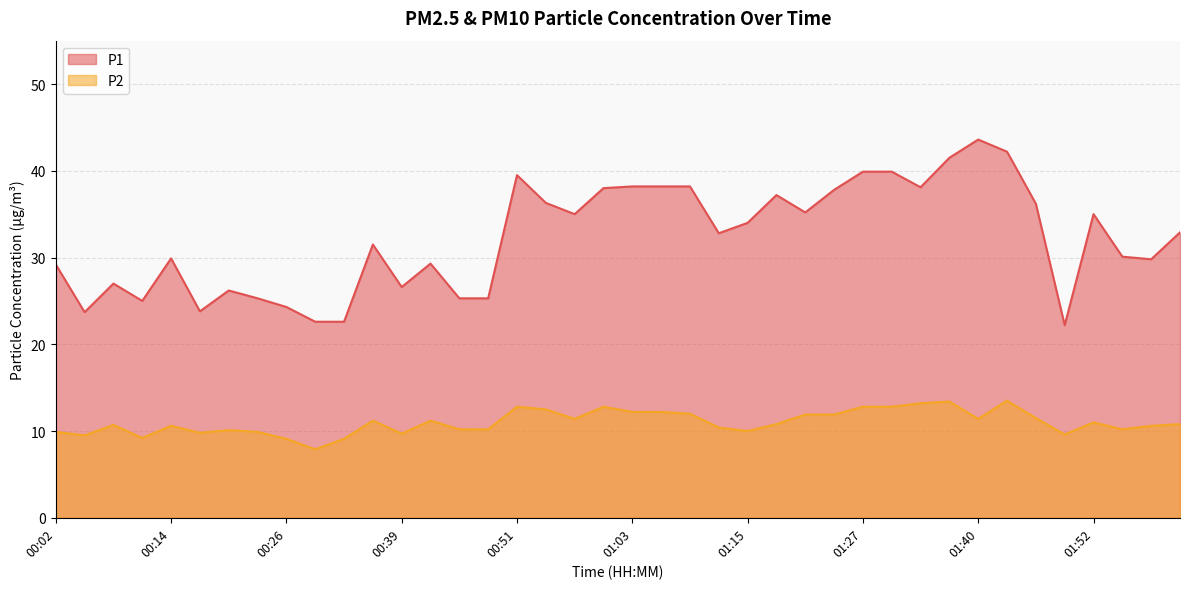

True or false: P2 has more than 1 interior local peaks.

True